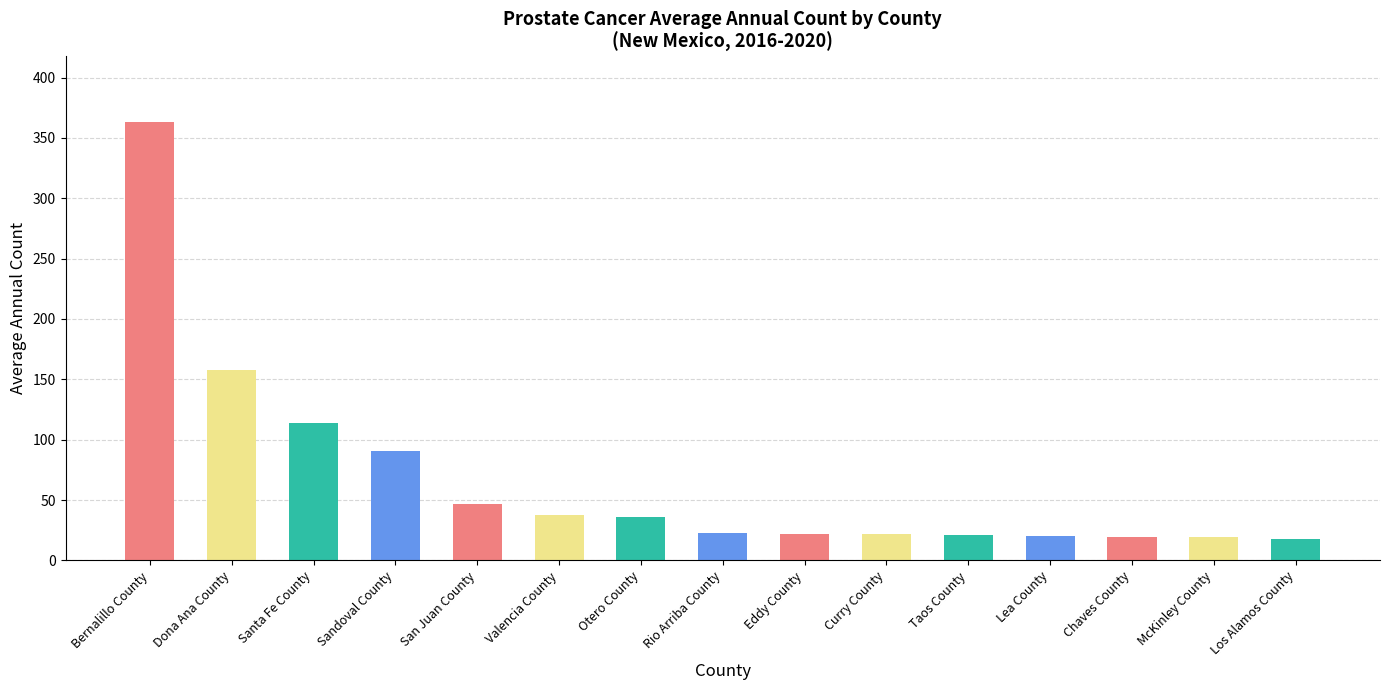

Which has a higher value, Valencia County or Curry County?

Valencia County